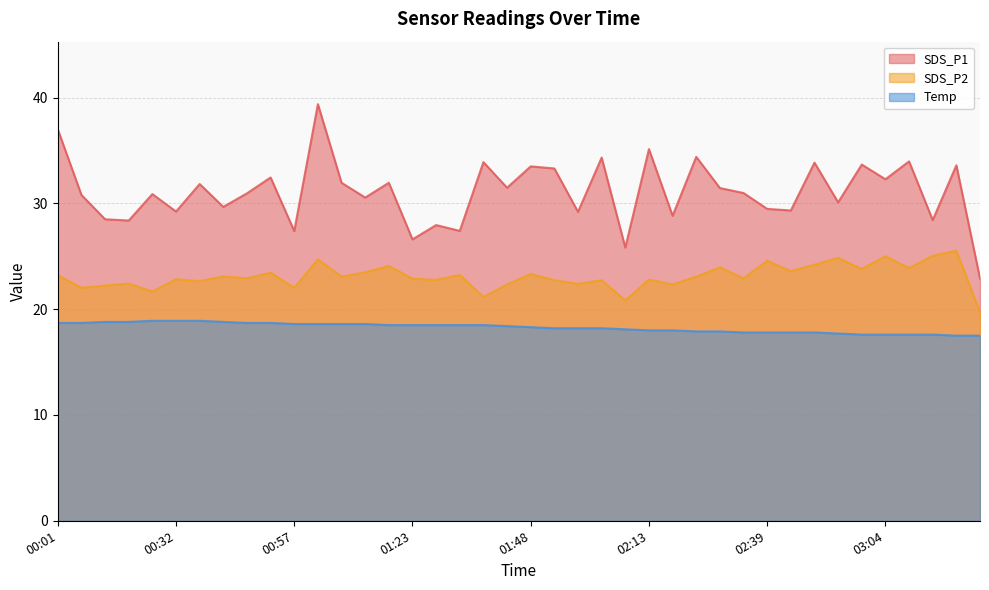

What is the difference between the SDS_P1 values at 02:24 and 02:59?

0.7